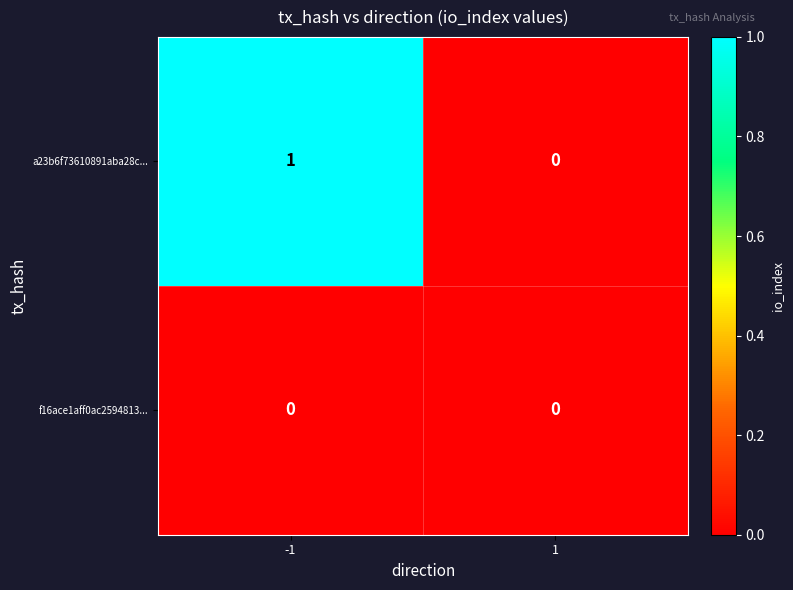

Which series has the widest spread of values?

a23b6f73610891aba28c...